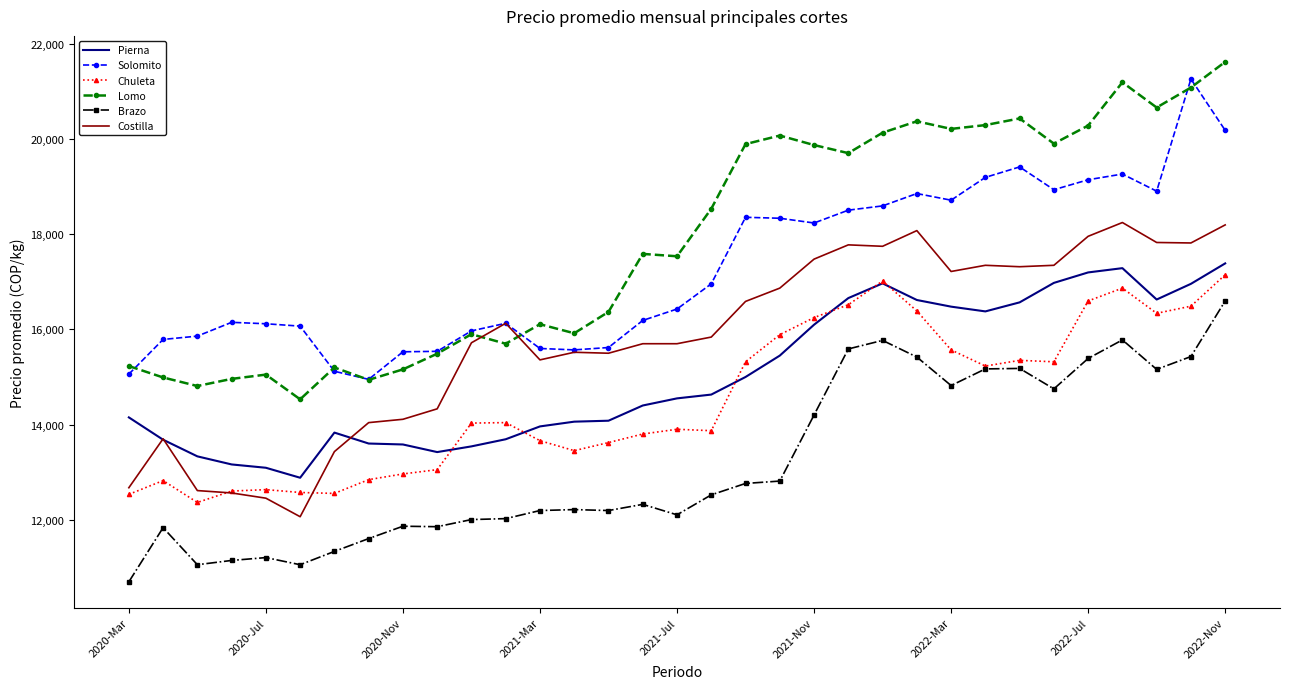

What is the highest value of the Costilla series?

18250